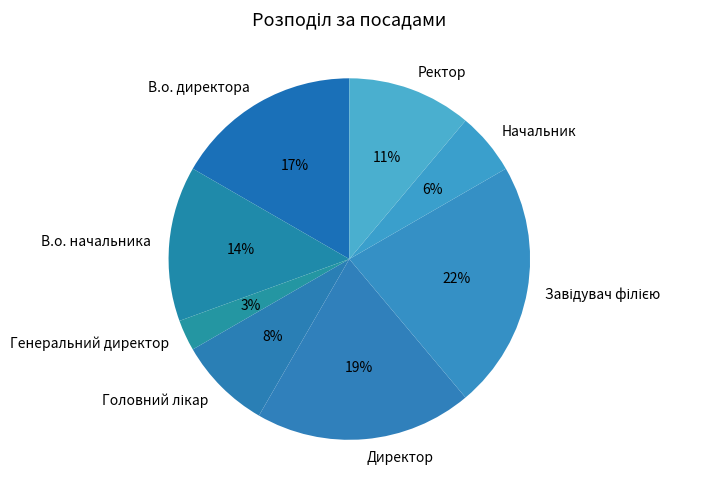

Is the sum of Начальник and Ректор greater than half?

No